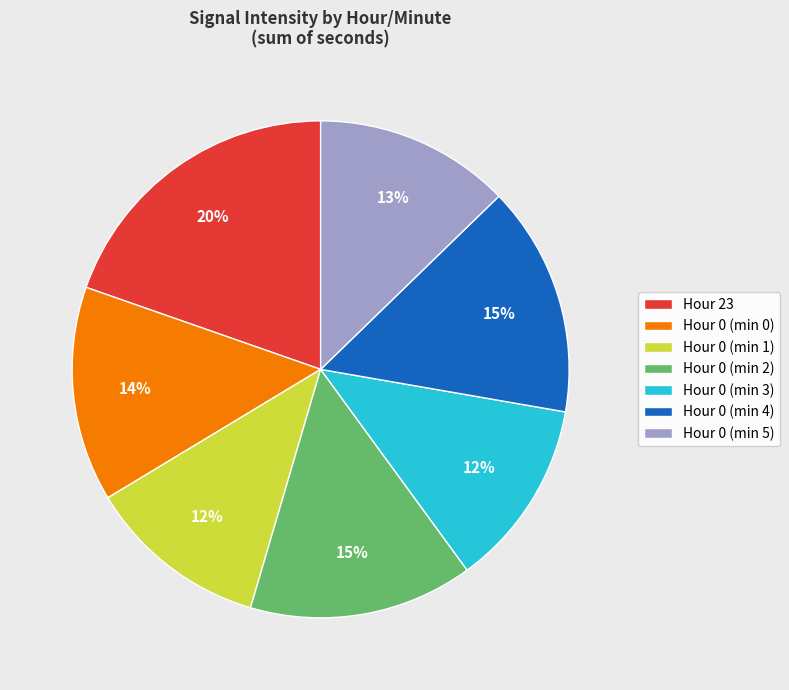

To the nearest percent, what is the average slice percentage?

14%